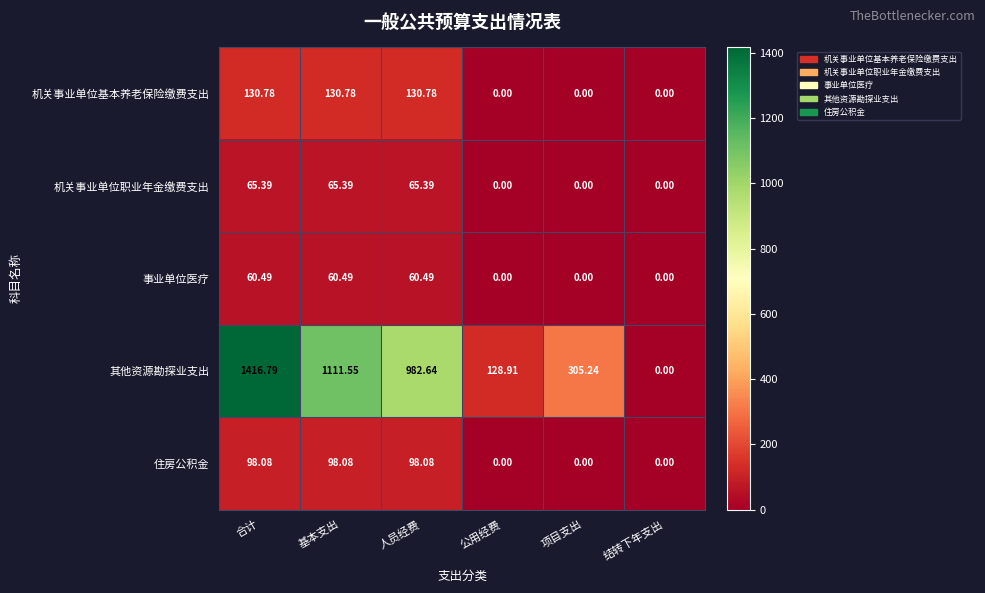

Rank the series at 人员经费 from highest to lowest value.

其他资源勘探业支出, 机关事业单位基本养老保险缴费支出, 住房公积金, 机关事业单位职业年金缴费支出, 事业单位医疗